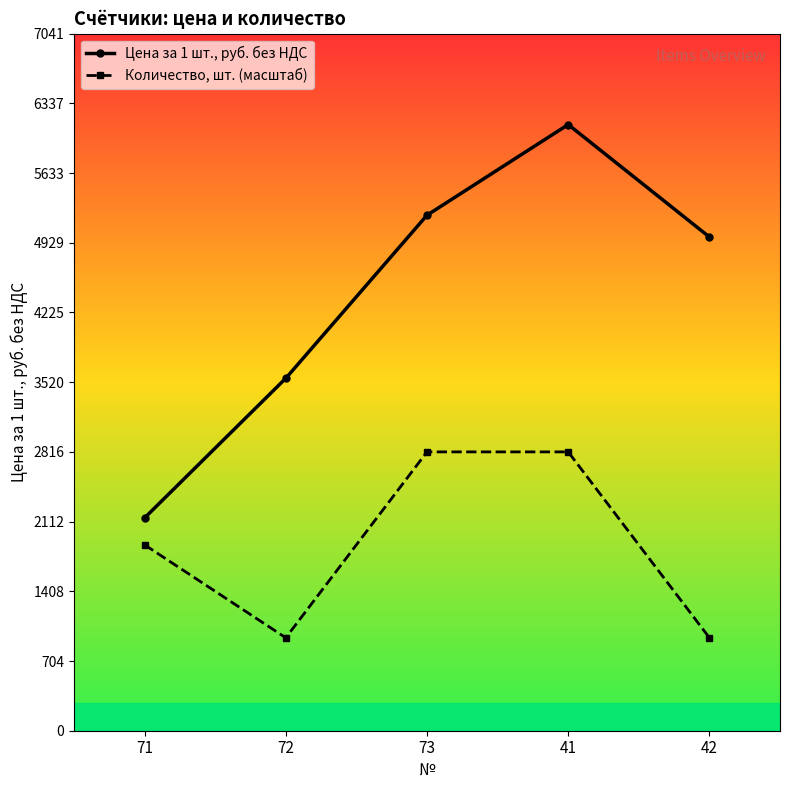

At which label is Цена за 1 шт., руб. без НДС closest to 4136?

72